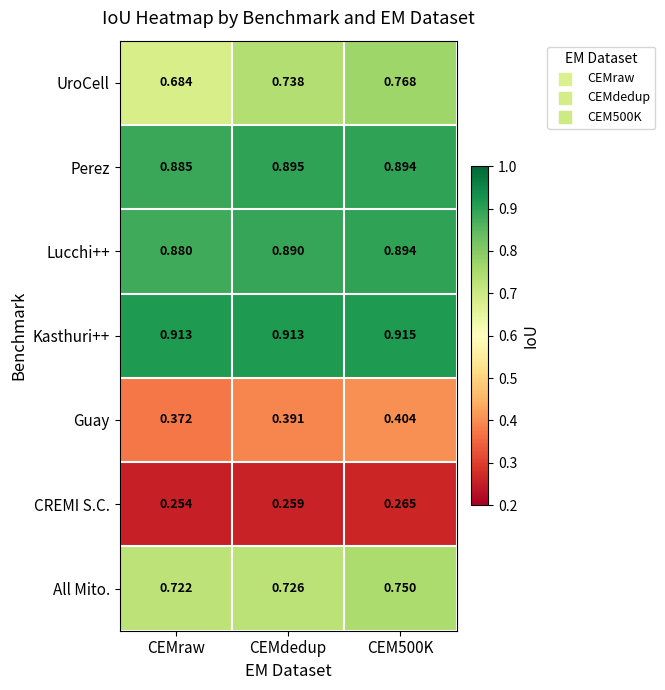

At which label does Guay reach its minimum?

CEMraw